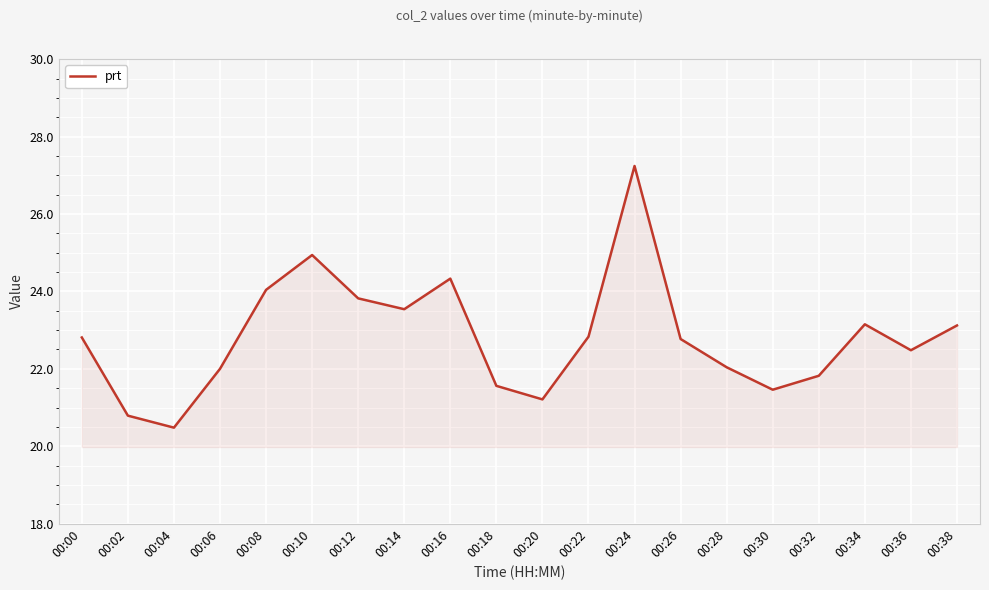

Which category has the lowest value across all series?

00:04